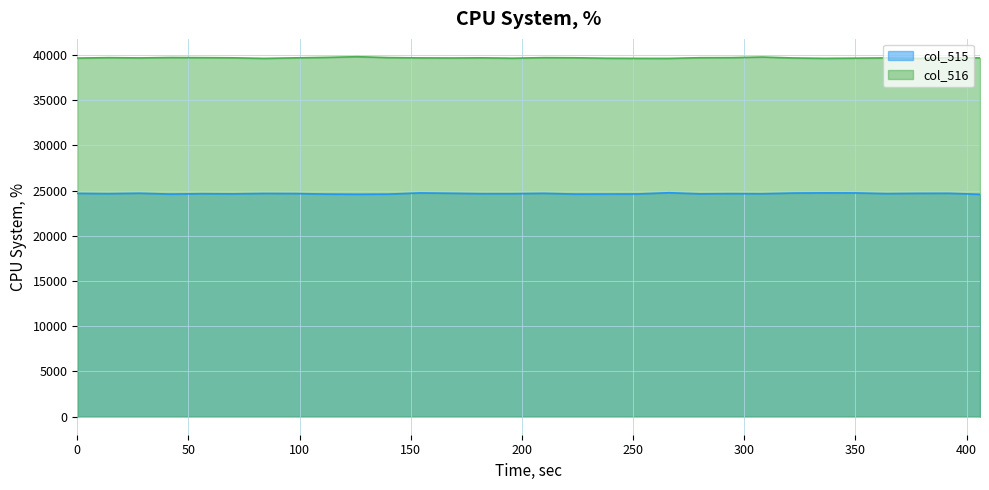

What is the greatest value displayed?

39796